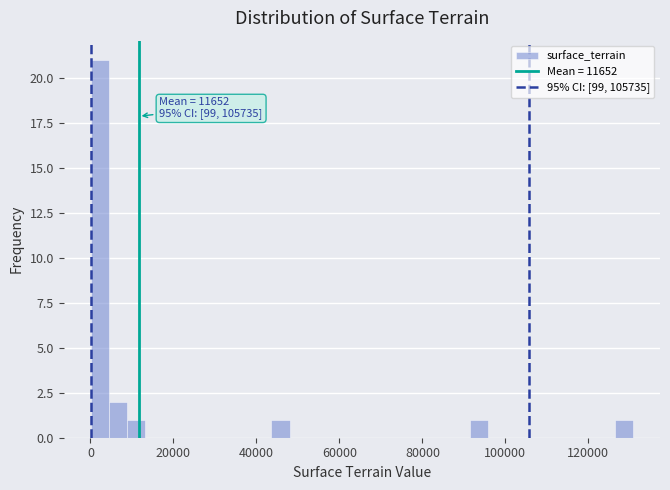

Around what value on the x-axis is the tallest bar? Give the approximate position of its centre, as read against the axis.

2000